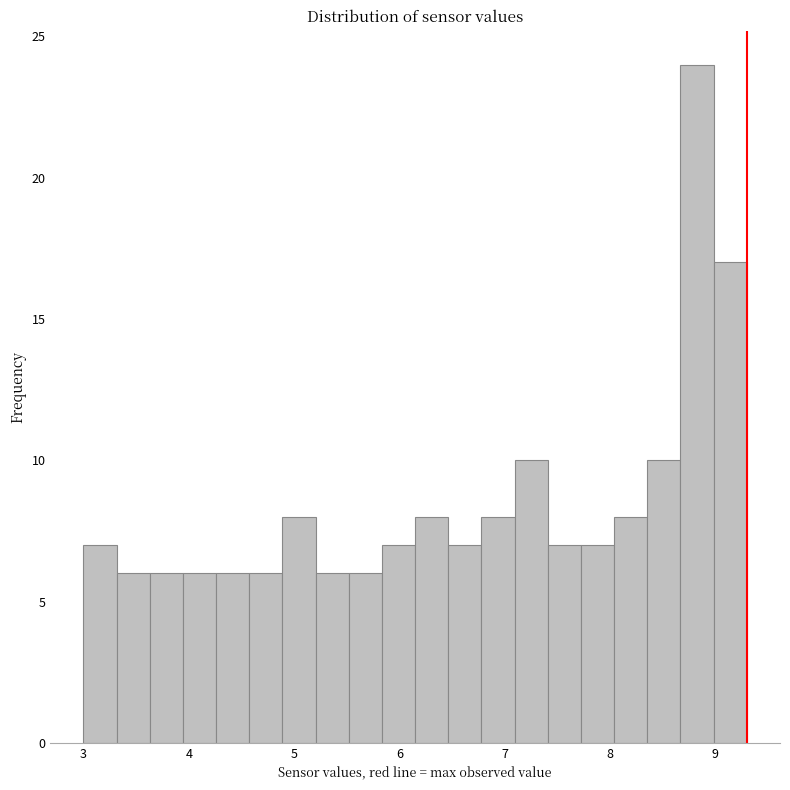

Around what value on the x-axis is the tallest bar? Give the approximate position of its centre, as read against the axis.

8.8